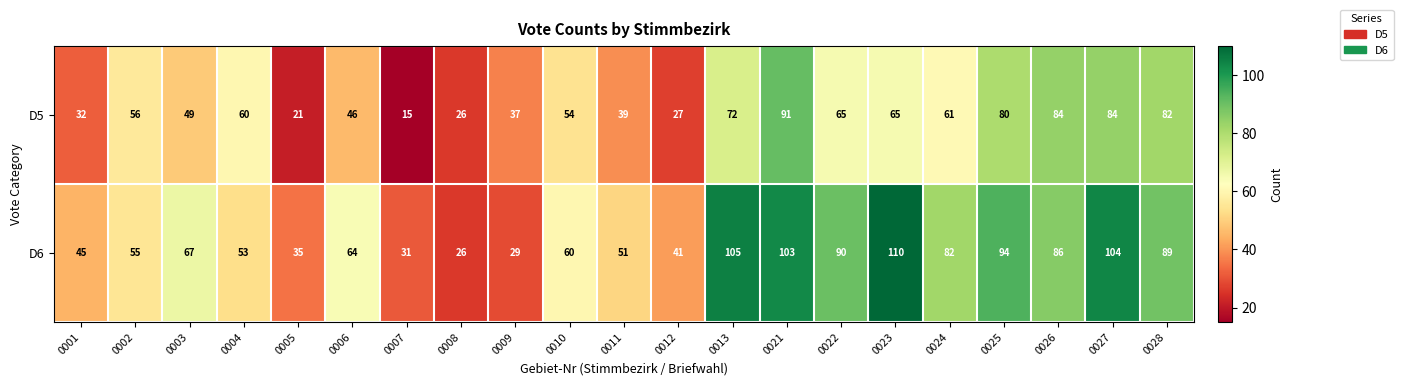

Which series has the largest total across all categories?

D6